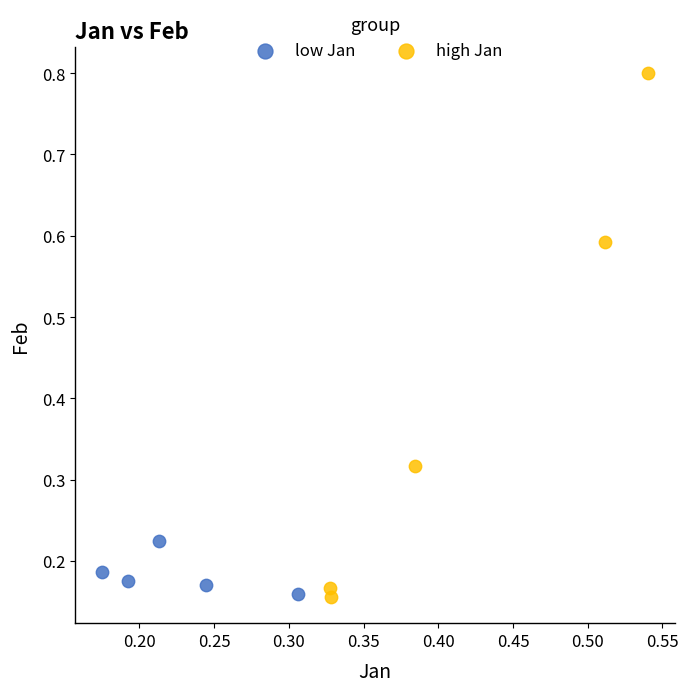

Which series reaches the maximum Y coordinate?

high Jan